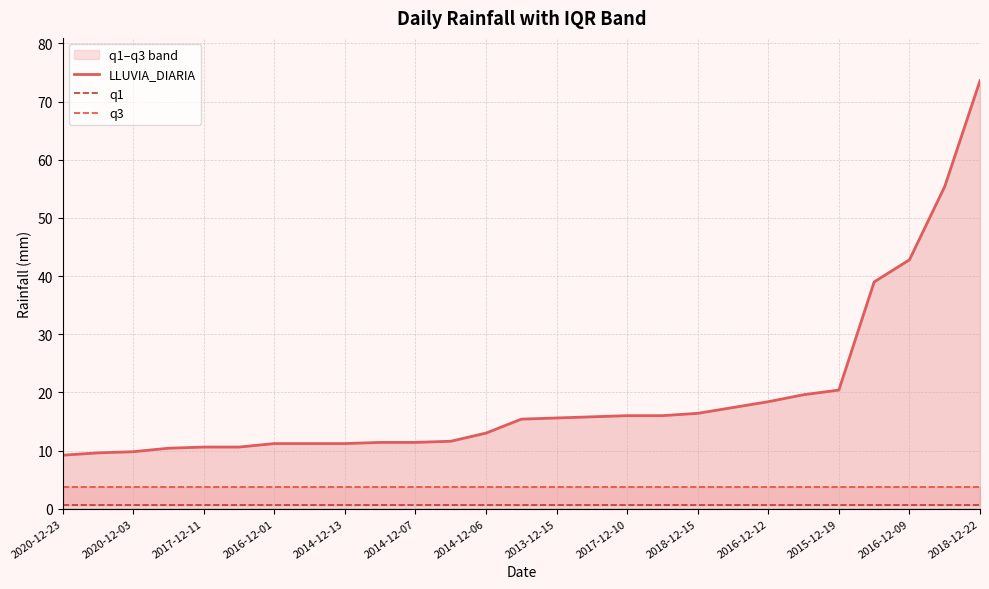

Which series has the largest total across all categories?

LLUVIA_DIARIA